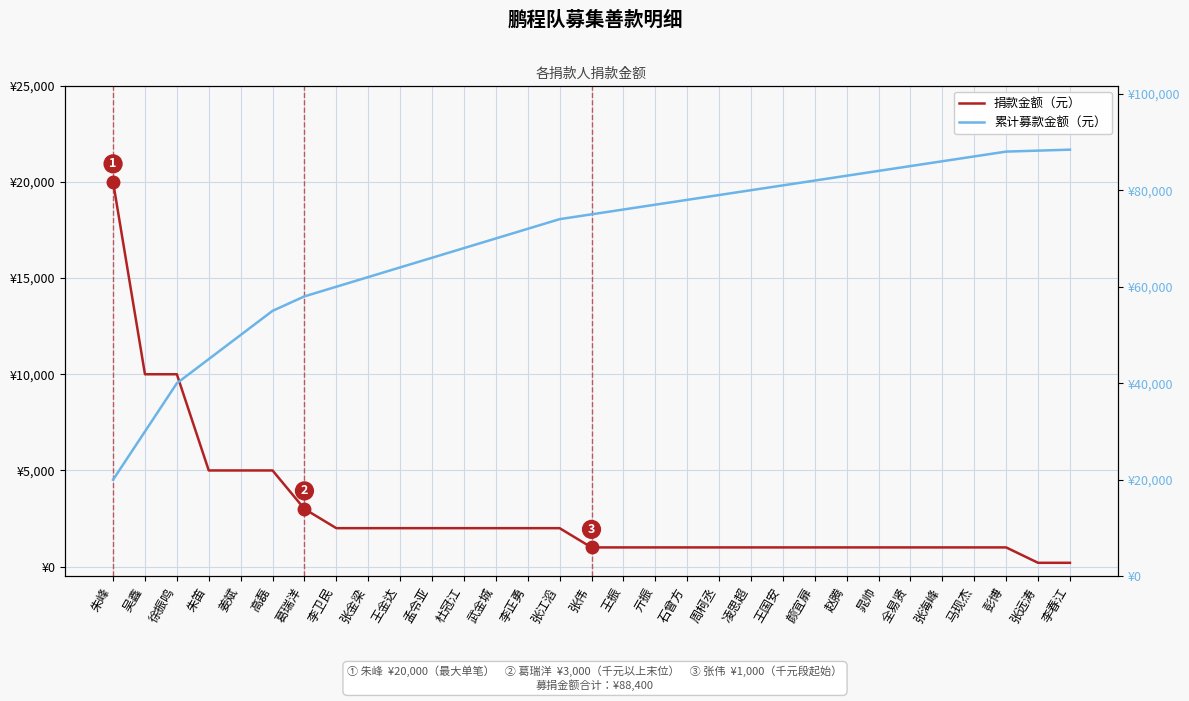

What is the difference between the highest and lowest values at 李正勇?

70000